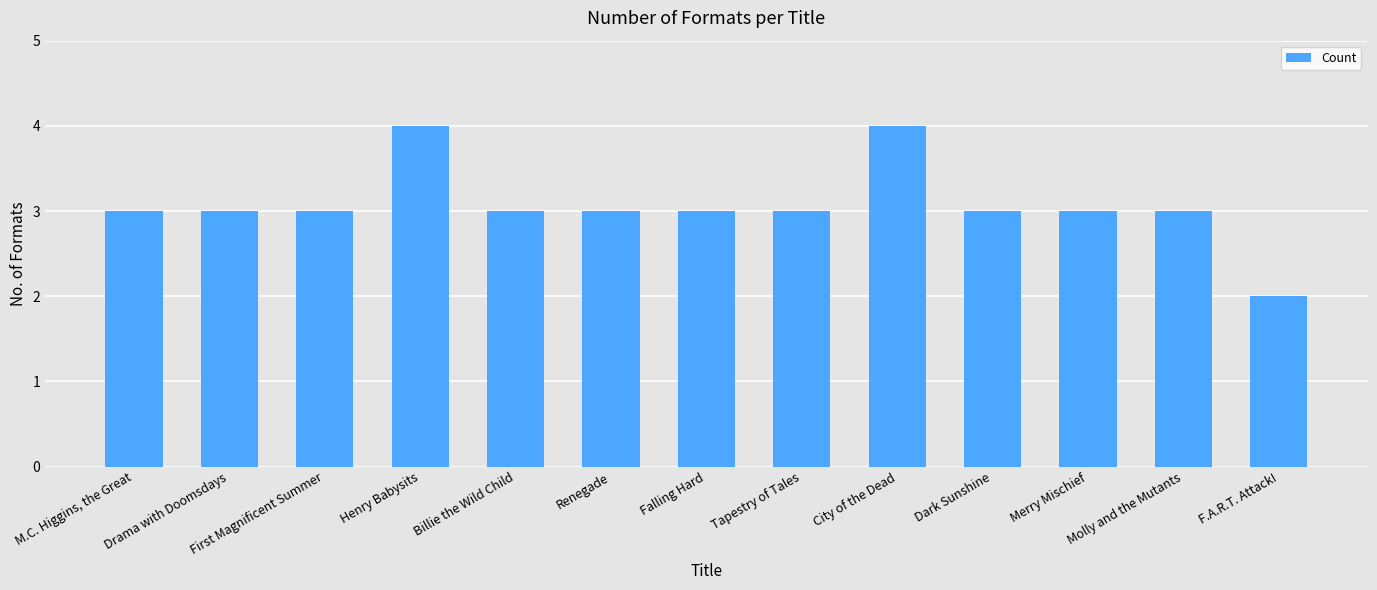

Reading right to left, transcribe all the data shown in this chart.

F.A.R.T. Attack!=2	Molly and the Mutants=3	Merry Mischief=3	Dark Sunshine=3	City of the Dead=4	Tapestry of Tales=3	Falling Hard=3	Renegade=3	Billie the Wild Child=3	Henry Babysits=4	First Magnificent Summer=3	Drama with Doomsdays=3	M.C. Higgins, the Great=3